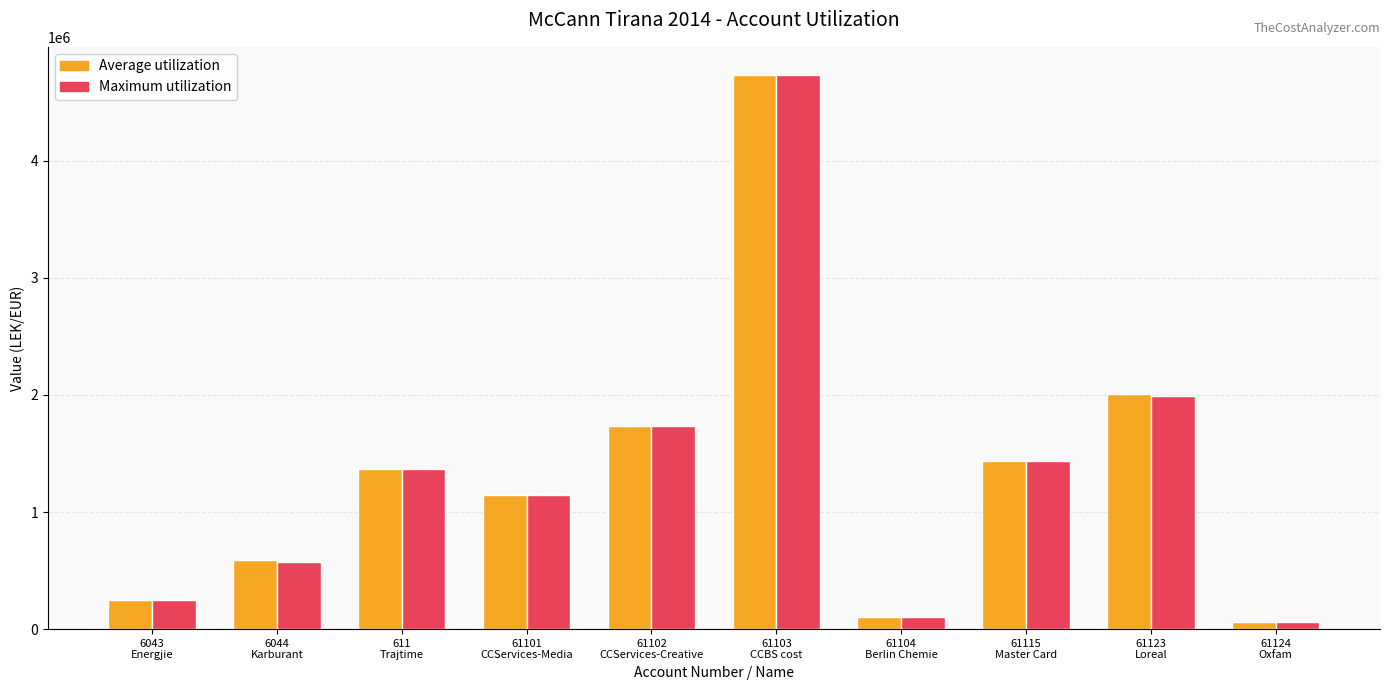

Which series has the widest spread of values?

Average utilization